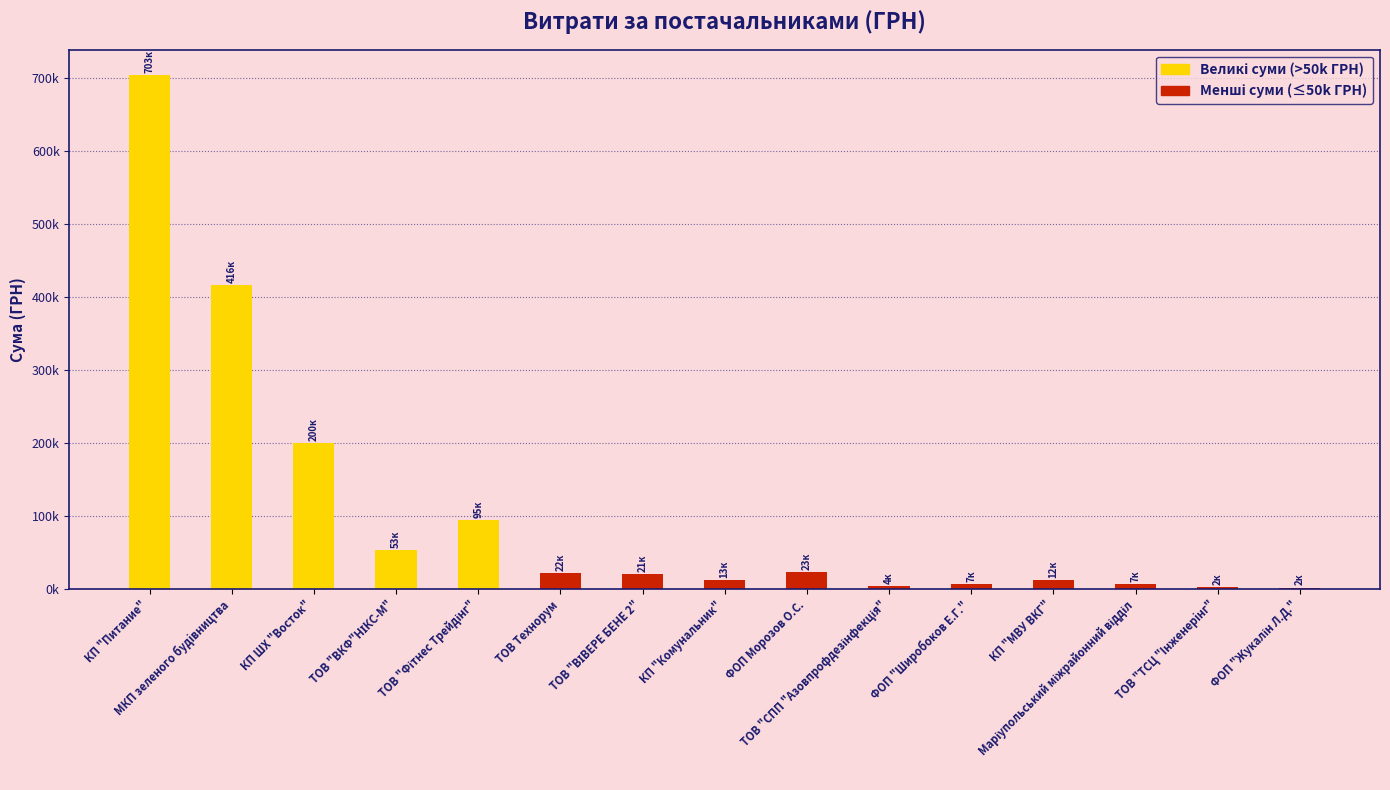

What is the sum of all values?

1581398.5